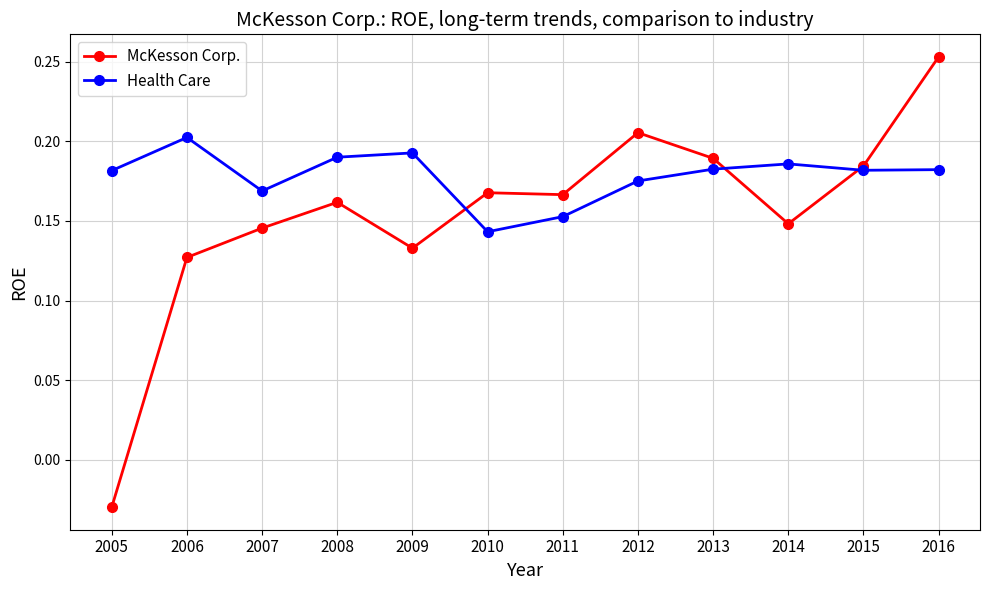

The Health Care series shows 0.3 at 2005. True or false?

False